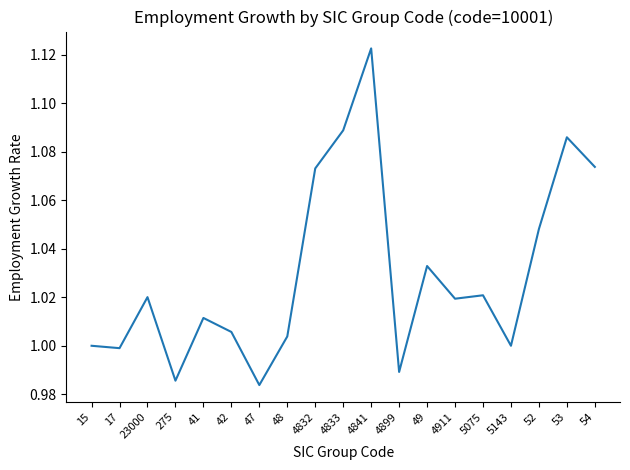

What position from the right is 47?

13